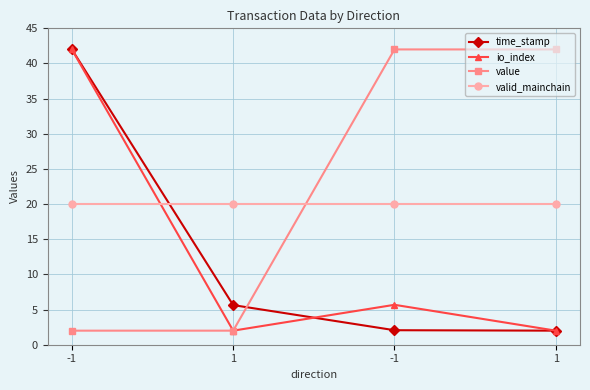

Rank the series by their maximum value, from lowest to highest.

valid_mainchain, time_stamp, io_index, value